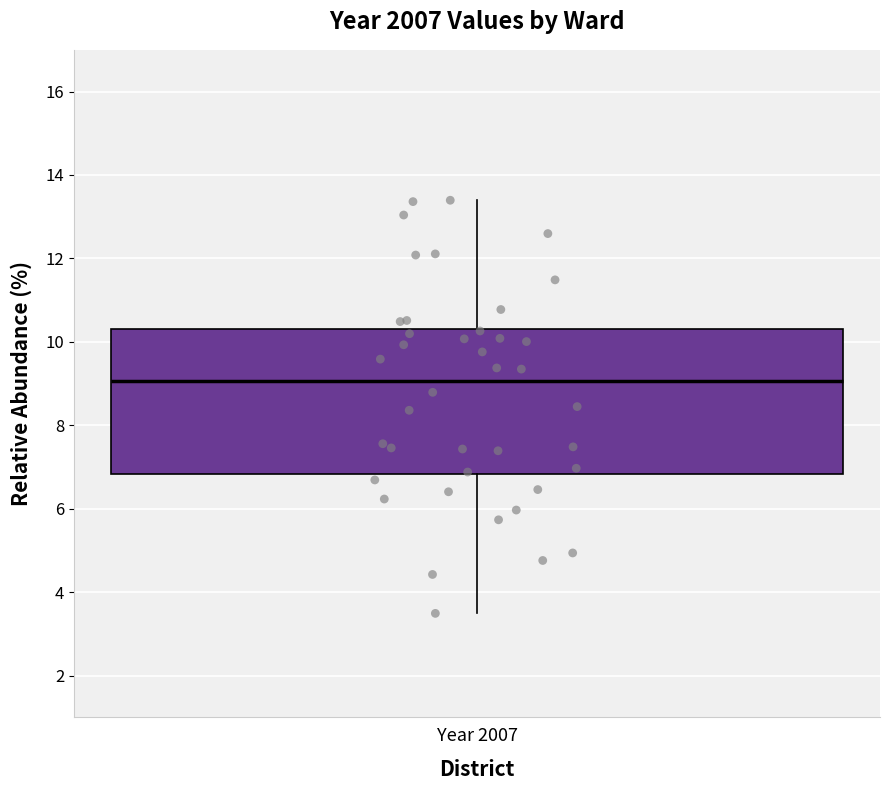

Read this box plot against the y-axis: the position of the median line, the range covered by the box, and the ends of both whiskers. The values are not printed on the chart, so give them approximately, as read against the axis.

median 9.0, box 6.8 to 10.4, whiskers 3.4 to 13.4